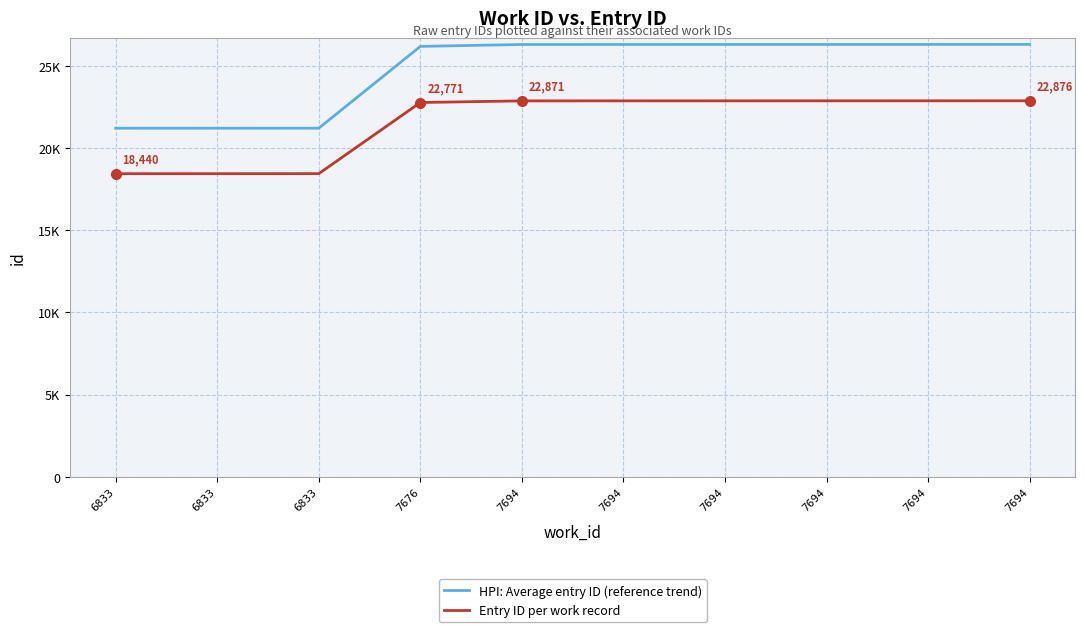

Does the chart have visible grid lines?

Yes